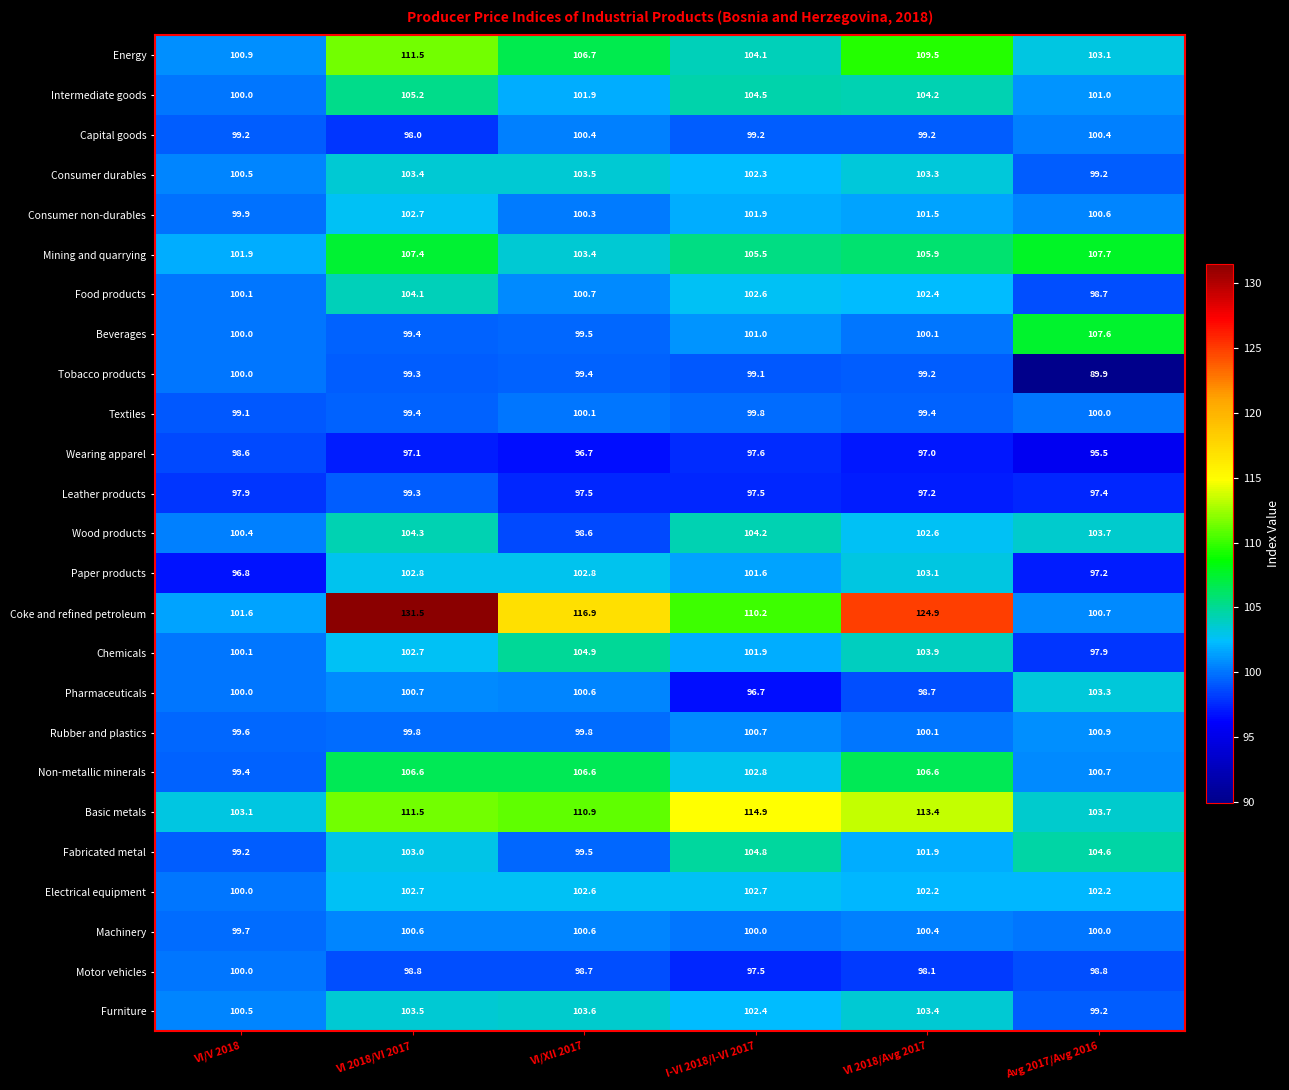

Between VI 2018/Avg 2017 and Avg 2017/Avg 2016, which series saw the biggest shift?

Coke and refined petroleum